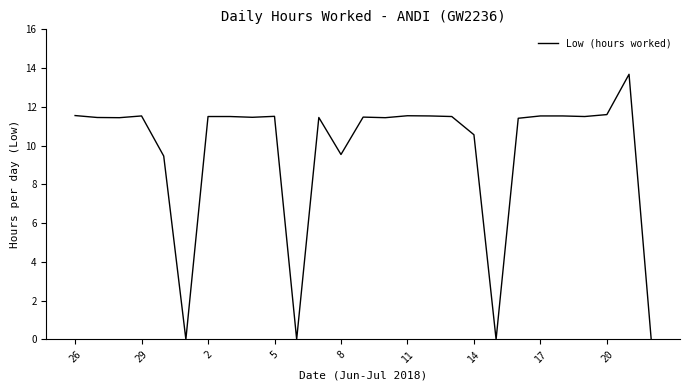

What is the maximum value shown in the chart?

13.7